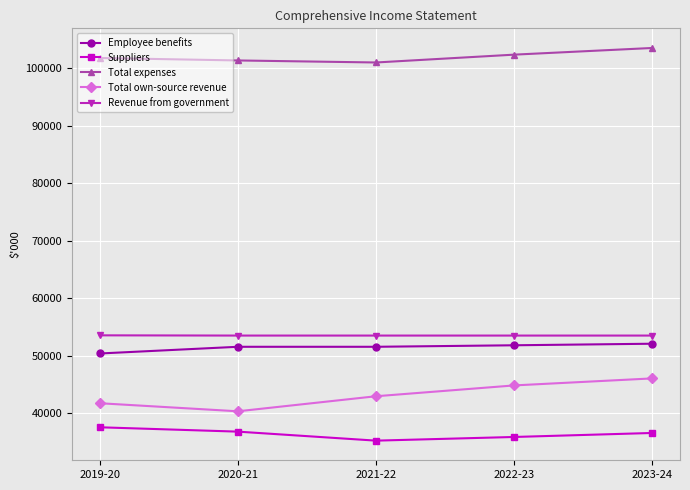

What is the highest value of the Total expenses series?

103551